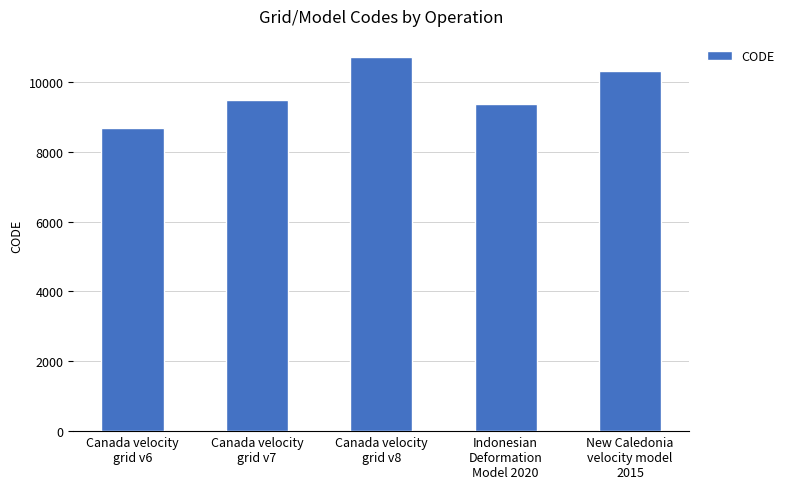

Rank the categories by value from lowest to highest.

Canada velocity
grid v6, Indonesian
Deformation
Model 2020, Canada velocity
grid v7, New Caledonia
velocity model
2015, Canada velocity
grid v8